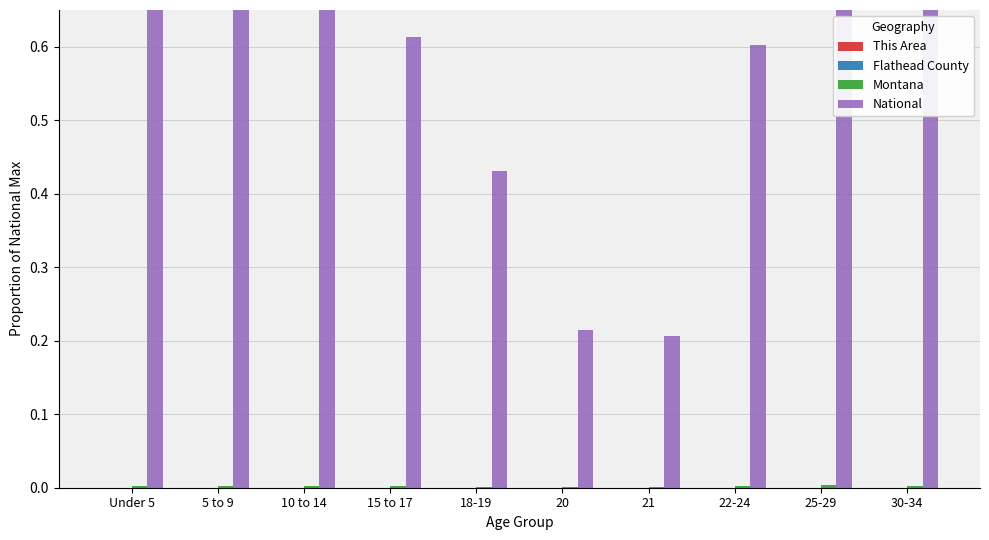

Between Under 5 and 20, which is larger?

Under 5